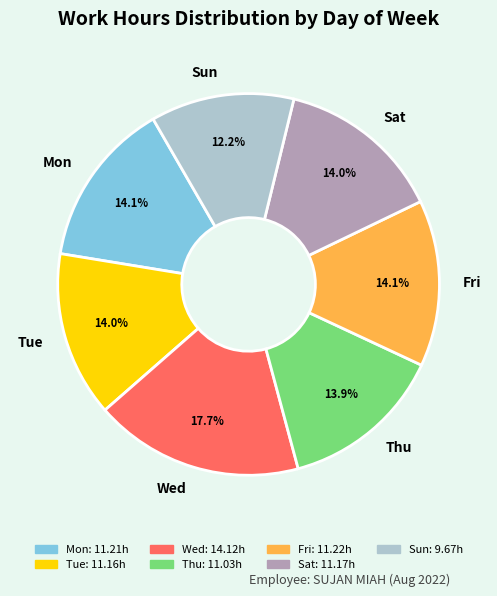

How many segments does this pie chart have?

7